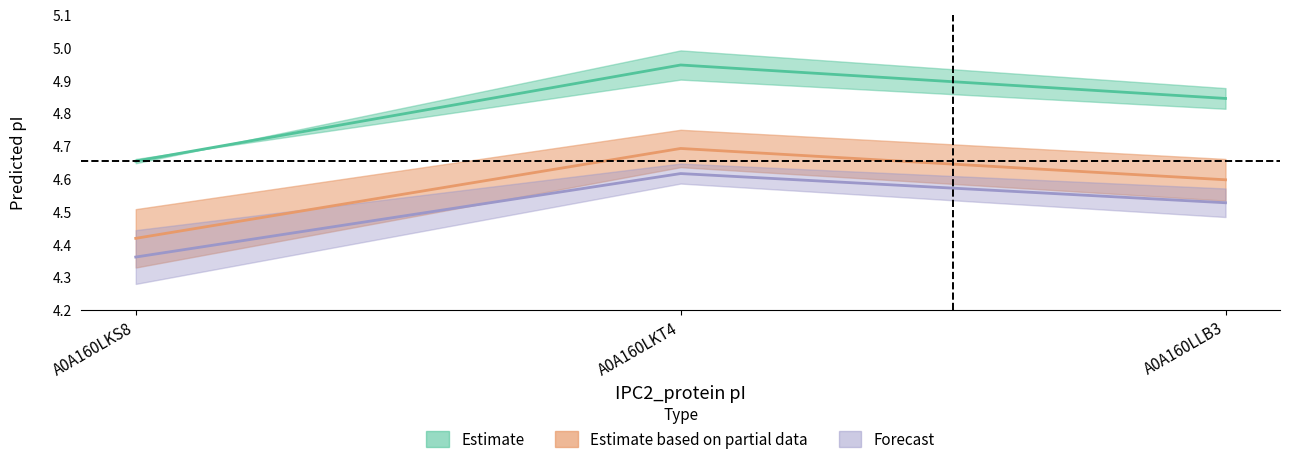

The Dawson series shows 4.7 at A0A160LKT4. True or false?

True